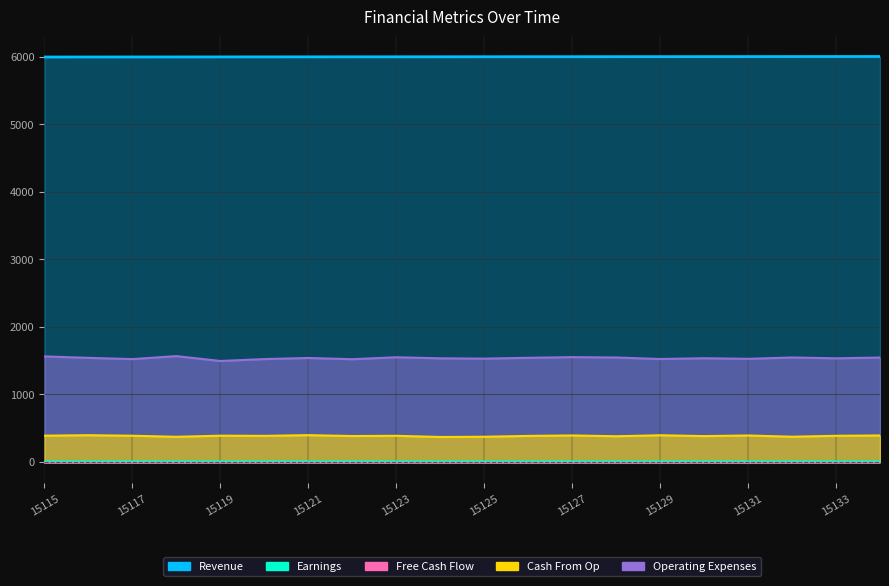

What is the sum of the Cash From Op values at 15134 and 15123?

768.0